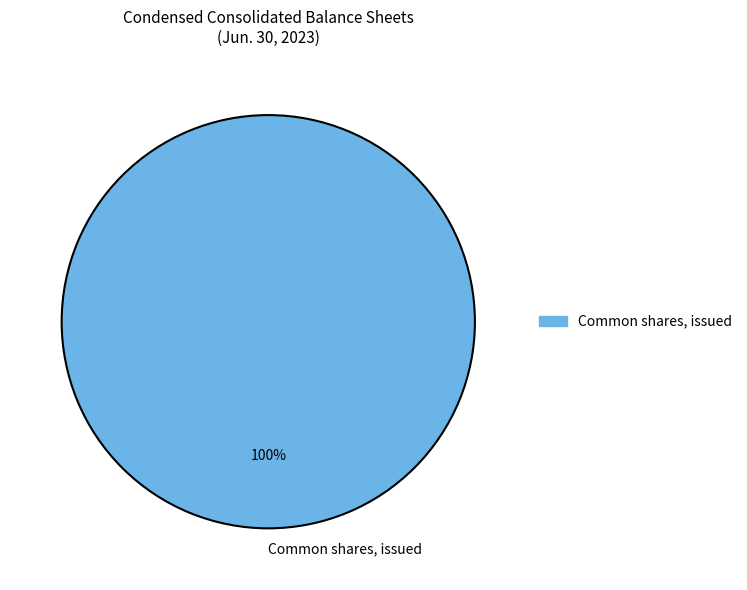

How many slices are in this pie chart?

1